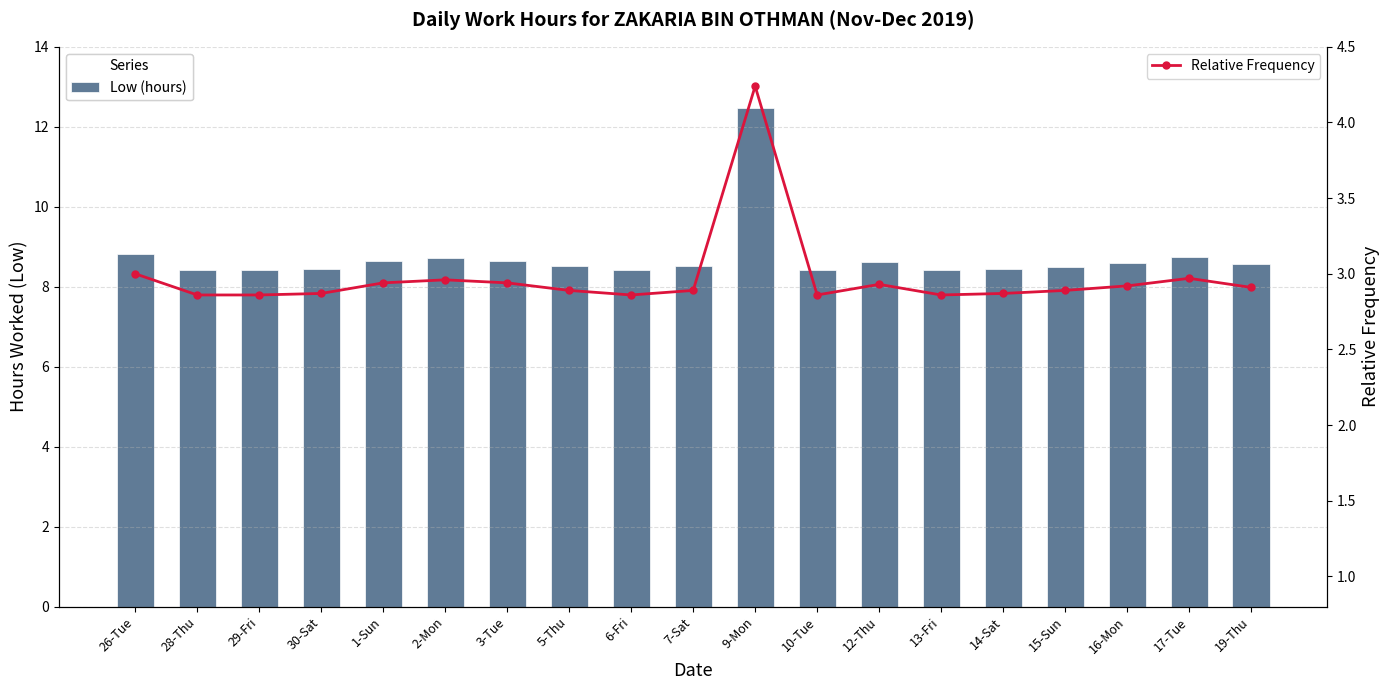

Reading right to left, extract all data points from this chart.

Low (hours): 19-Thu=8.6	17-Tue=8.8	16-Mon=8.6	15-Sun=8.5	14-Sat=8.4	13-Fri=8.4	12-Thu=8.6	10-Tue=8.4	9-Mon=12.5	7-Sat=8.5	6-Fri=8.4	5-Thu=8.5	3-Tue=8.7	2-Mon=8.7	1-Sun=8.6	30-Sat=8.4	29-Fri=8.4	28-Thu=8.4	26-Tue=8.8
Relative Frequency: 19-Thu=2.9	17-Tue=3.0	16-Mon=2.9	15-Sun=2.9	14-Sat=2.9	13-Fri=2.9	12-Thu=2.9	10-Tue=2.9	9-Mon=4.2	7-Sat=2.9	6-Fri=2.9	5-Thu=2.9	3-Tue=2.9	2-Mon=3.0	1-Sun=2.9	30-Sat=2.9	29-Fri=2.9	28-Thu=2.9	26-Tue=3.0